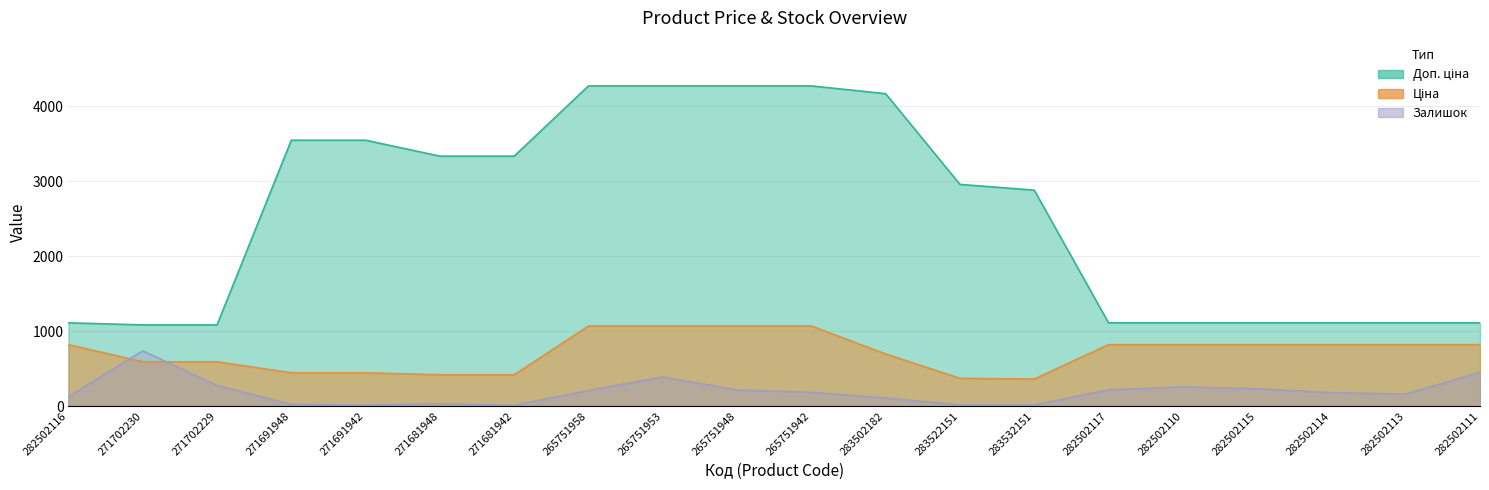

What is the spread (max minus min) of values at 283532151?

2863.8